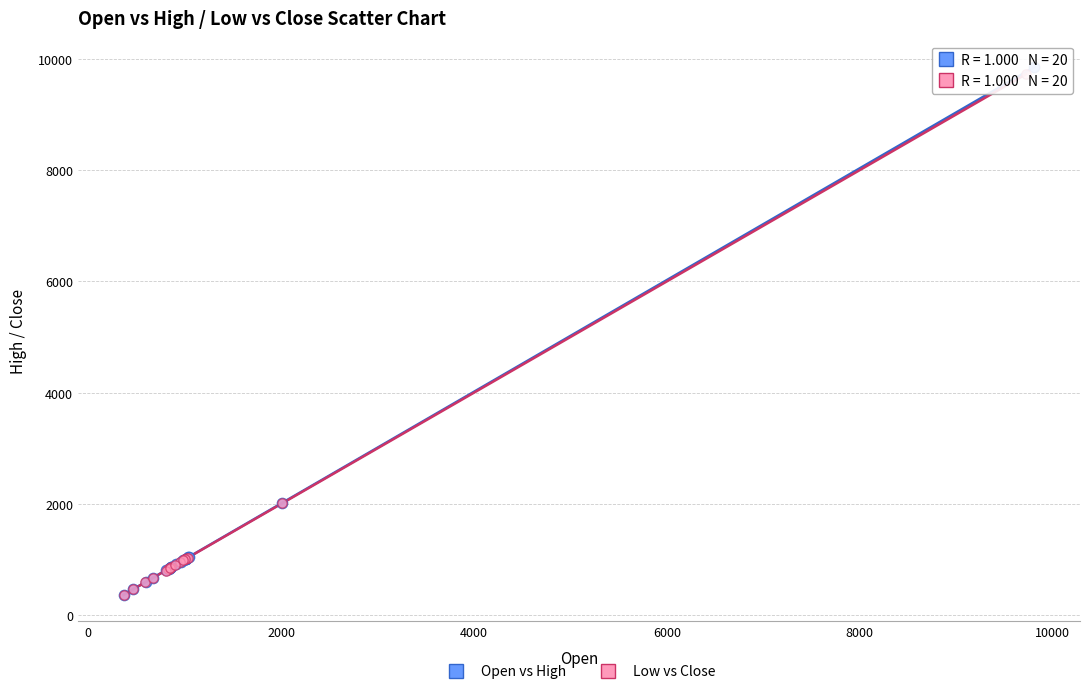

Which series has the widest spread of Y values?

Open vs High